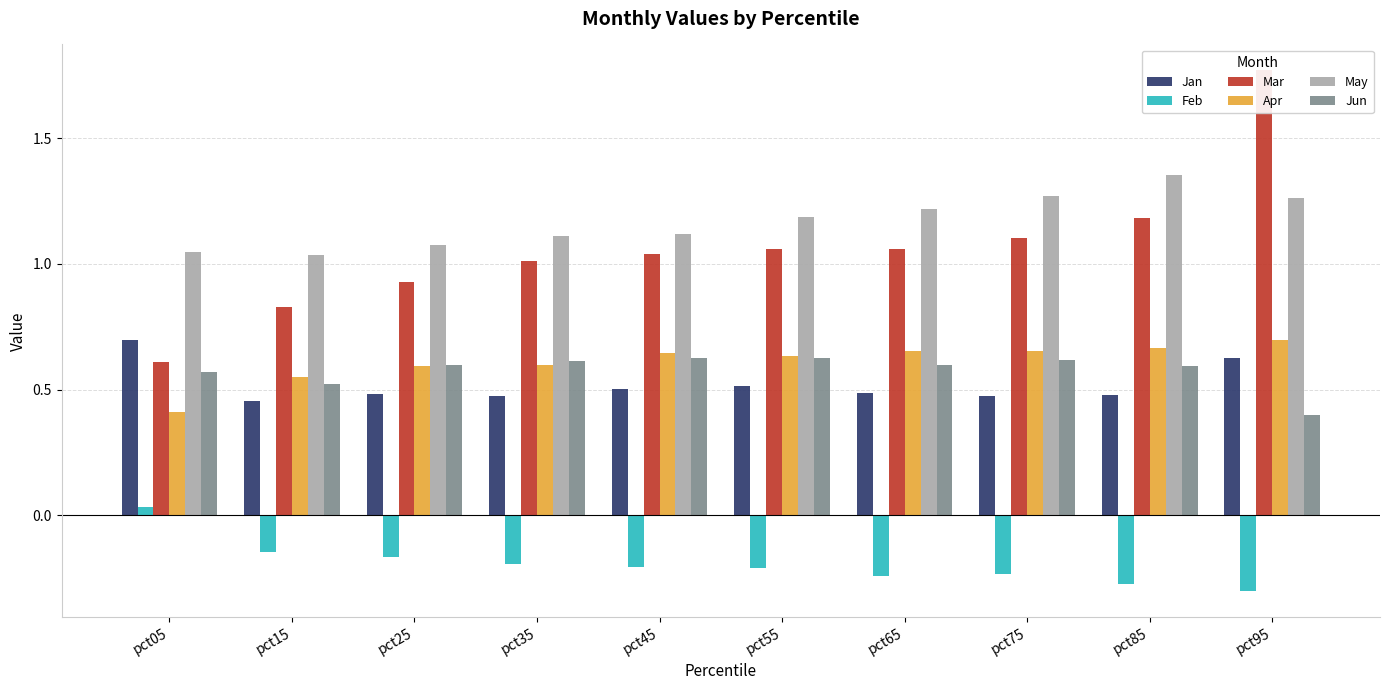

Which series changed the most between pct45 and pct75?

May